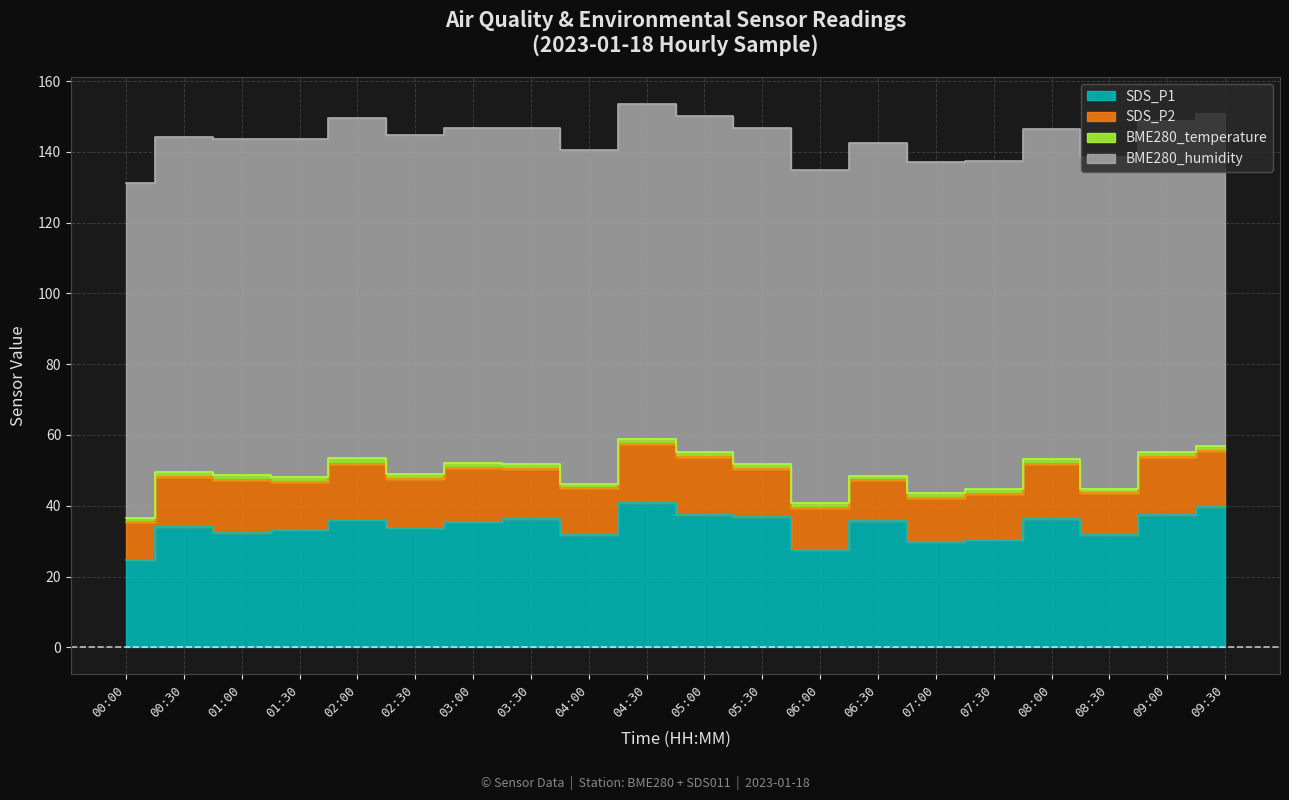

What is the difference between the maximum and minimum values in the BME280_temperature series?

0.3